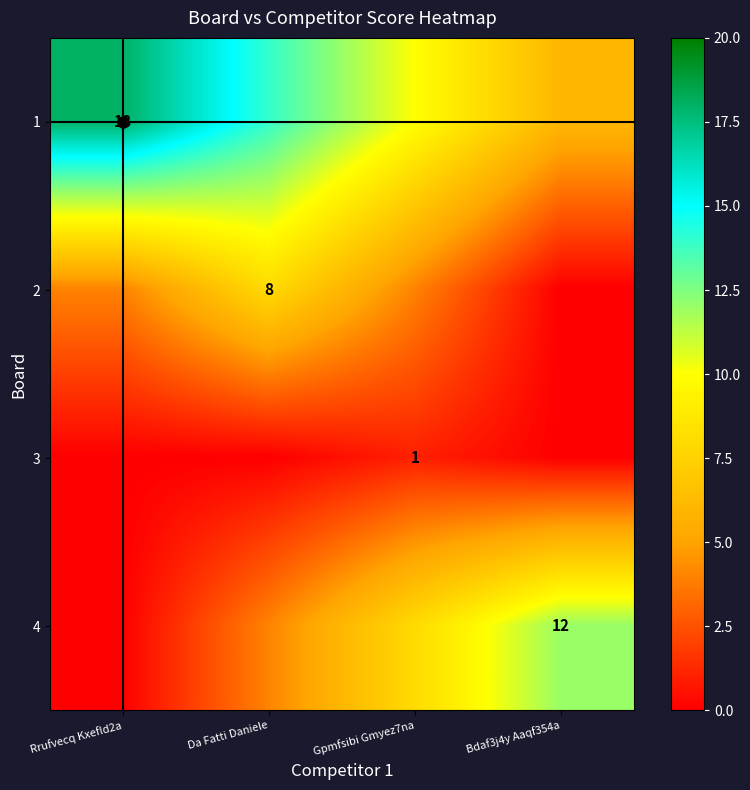

What is the difference between the second highest and minimum values in the 2 series?

4